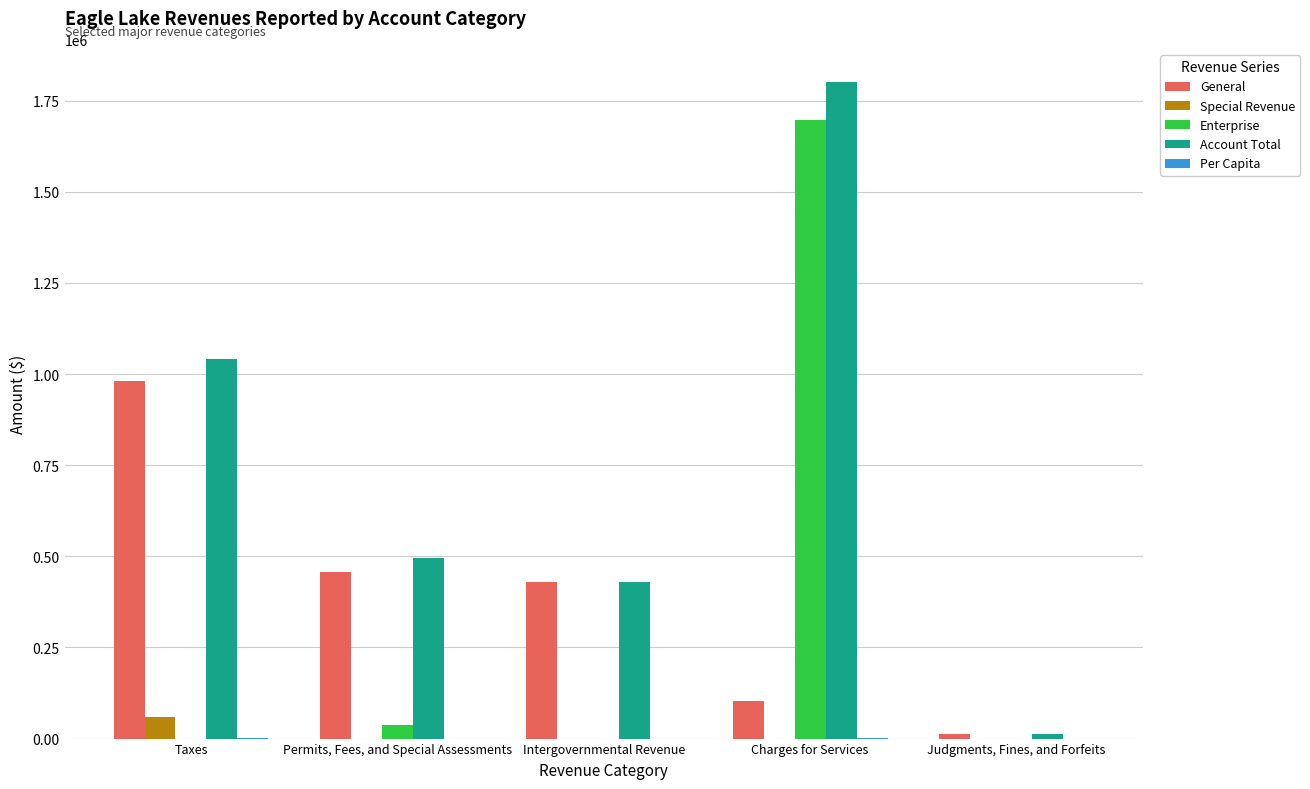

What is the sum of all Account Total values?

3778833.0